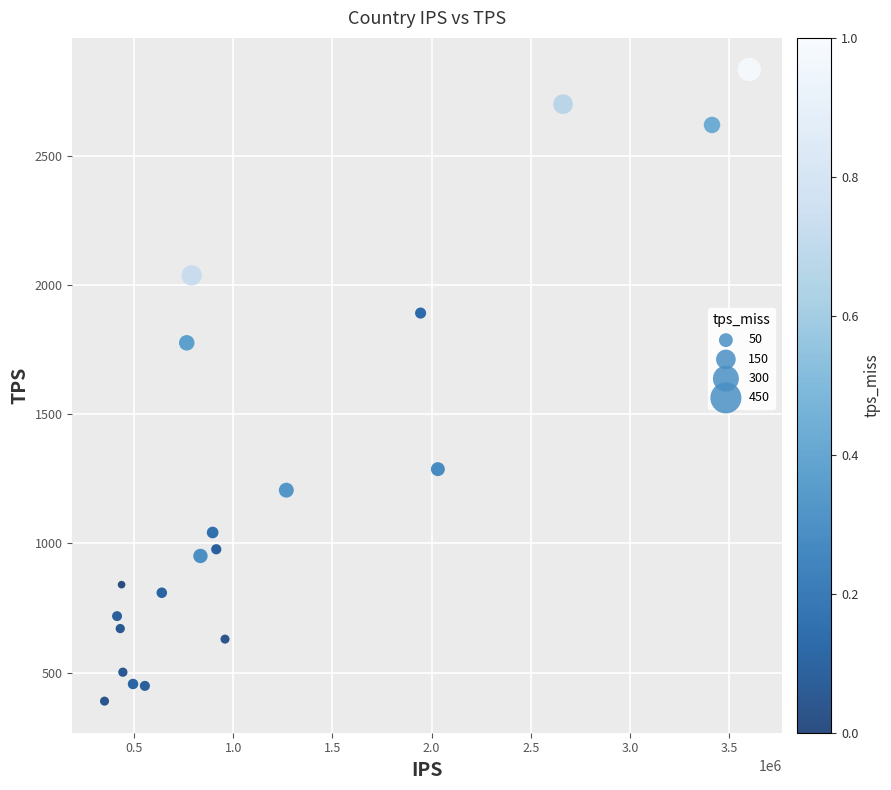

What is the range of Y values (max minus min)?

2443.0